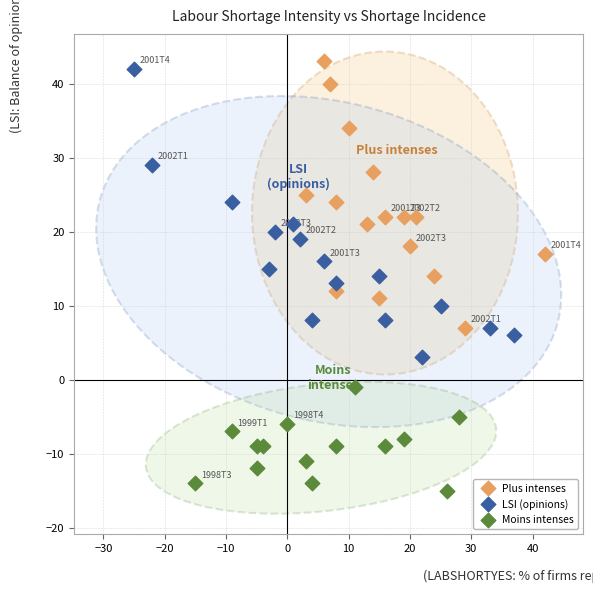

Which series reaches the minimum Y coordinate?

Moins intenses